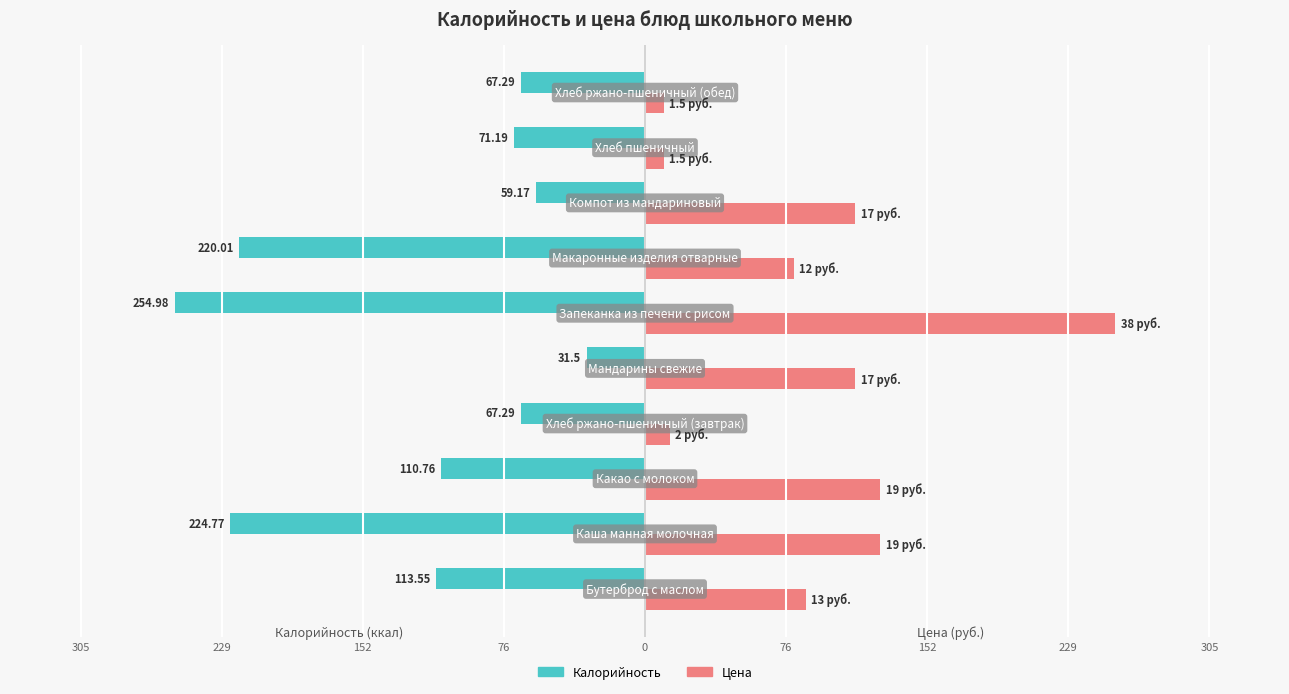

What are all the series names shown in the legend?

Калорийность, Цена